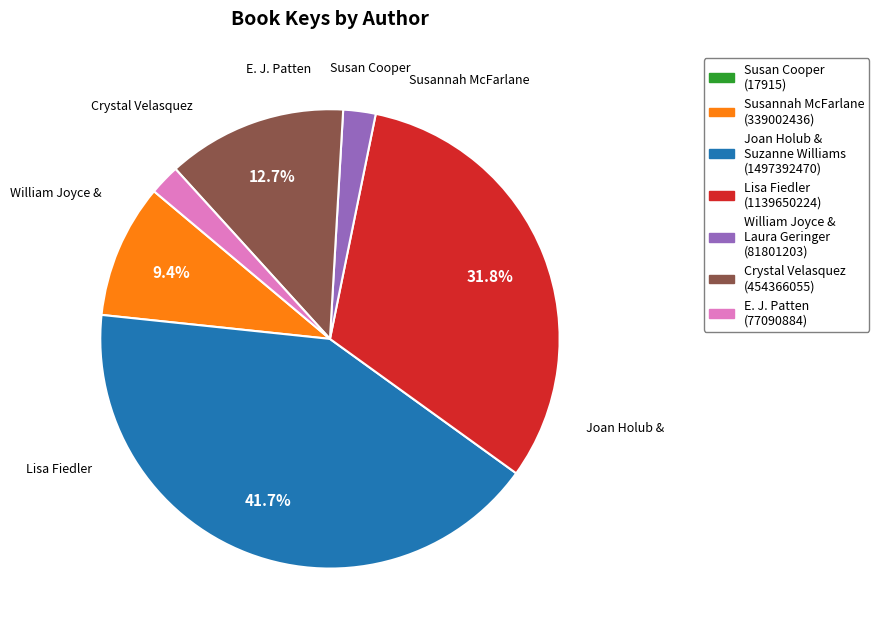

Does any single category account for the majority?

No